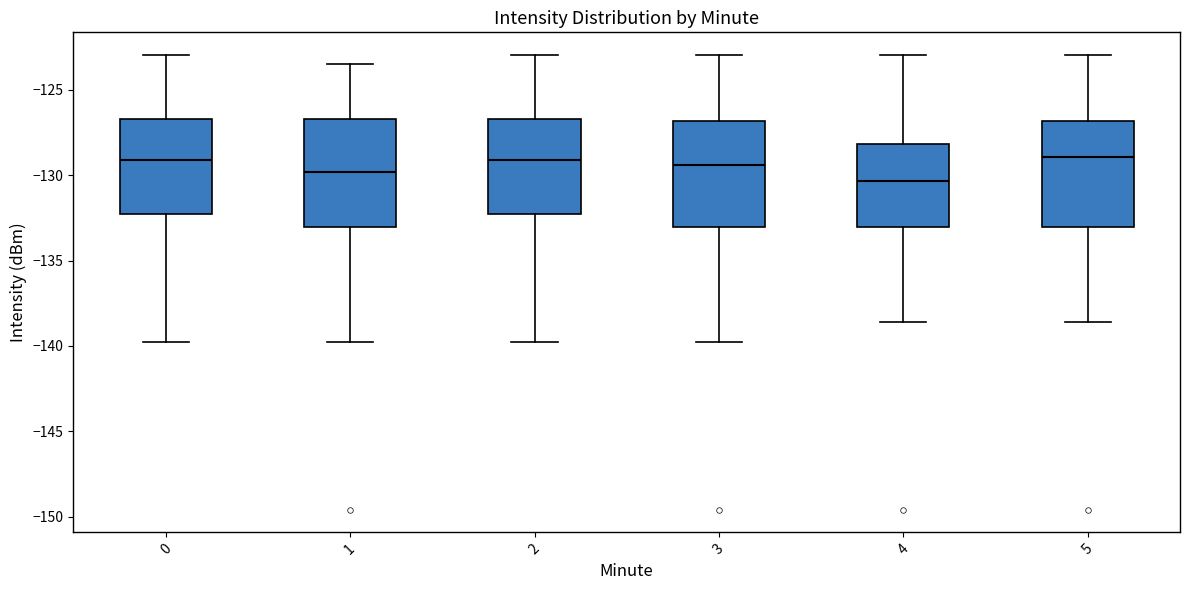

Where is the upper edge of the box at x = 4 on the y-axis? The values are not printed on the chart, so give them approximately, as read against the axis.

-128.0